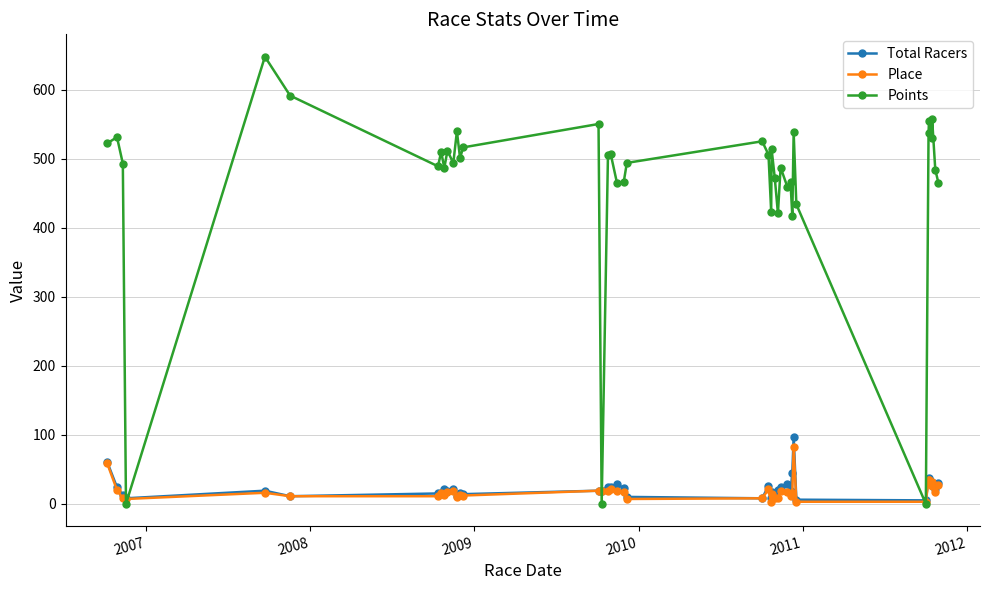

What is the value of the Place point at the 16th from the left?

19.0